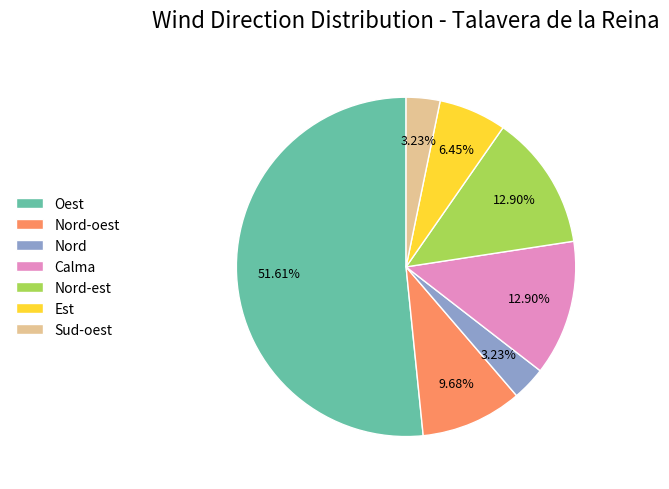

To the nearest percent, what is the difference between the Sud-oest and Oest slice percentages?

48%